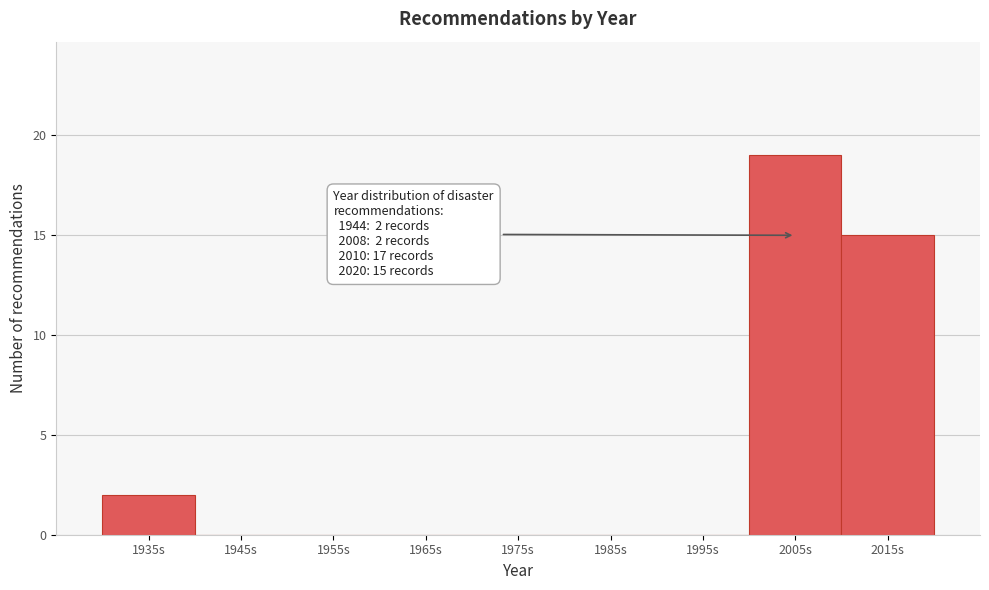

Reading left to right, list all the values displayed in this chart.

1935s=2	1945s=0	1955s=0	1965s=0	1975s=0	1985s=0	1995s=0	2005s=19	2015s=15